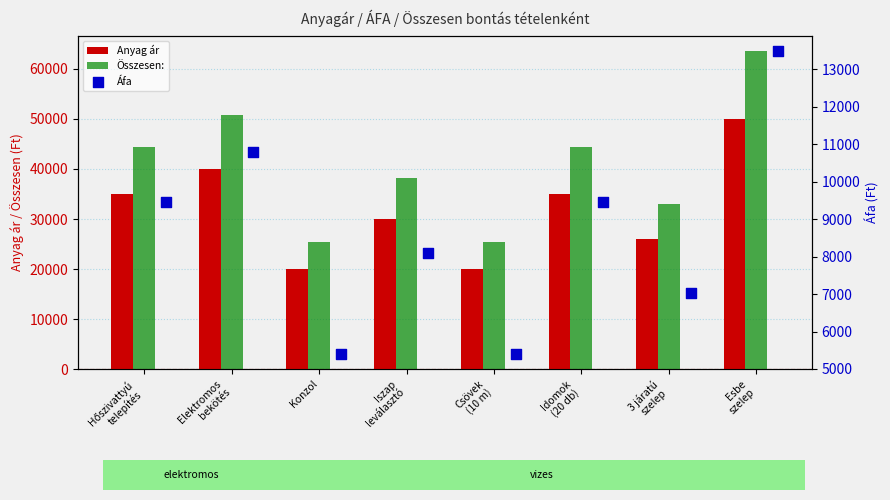

Which series contains the lowest Y value?

Áfa